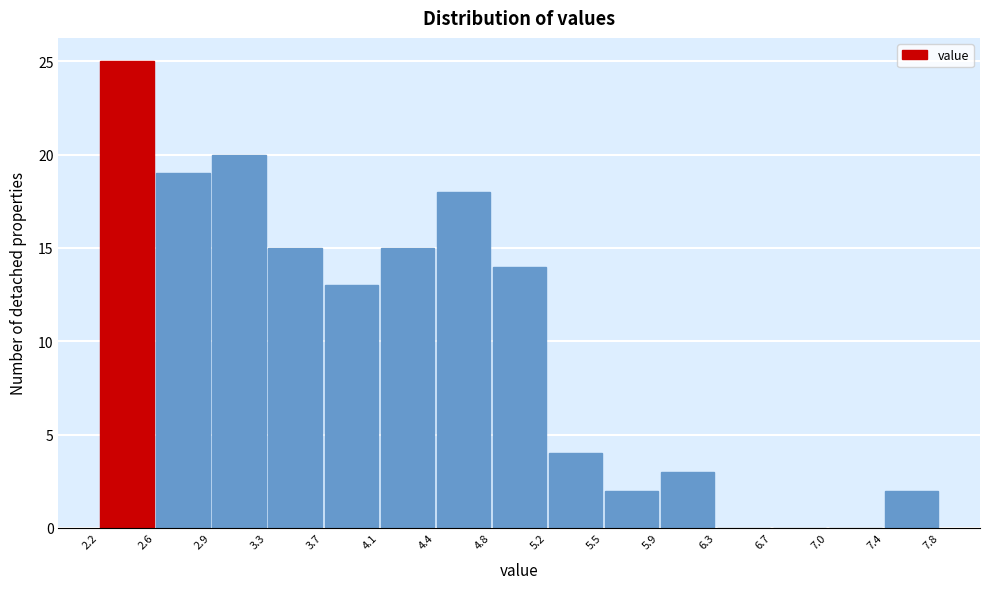

Reading left to right, transcribe this chart: for each bar, give the range it covers on the x-axis and its height. The values are not printed on the chart, so give them approximately, as read against the axis.

2.2 to 2.6: 25
2.6 to 2.9: 19
2.9 to 3.3: 20
3.3 to 3.7: 15
3.7 to 4.1: 13
4.1 to 4.4: 15
4.4 to 4.8: 18
4.8 to 5.2: 14
5.2 to 5.5: 4
5.5 to 5.9: 2
5.9 to 6.3: 3
6.3 to 6.7: 0
6.7 to 7.0: 0
7.0 to 7.4: 0
7.4 to 7.8: 2